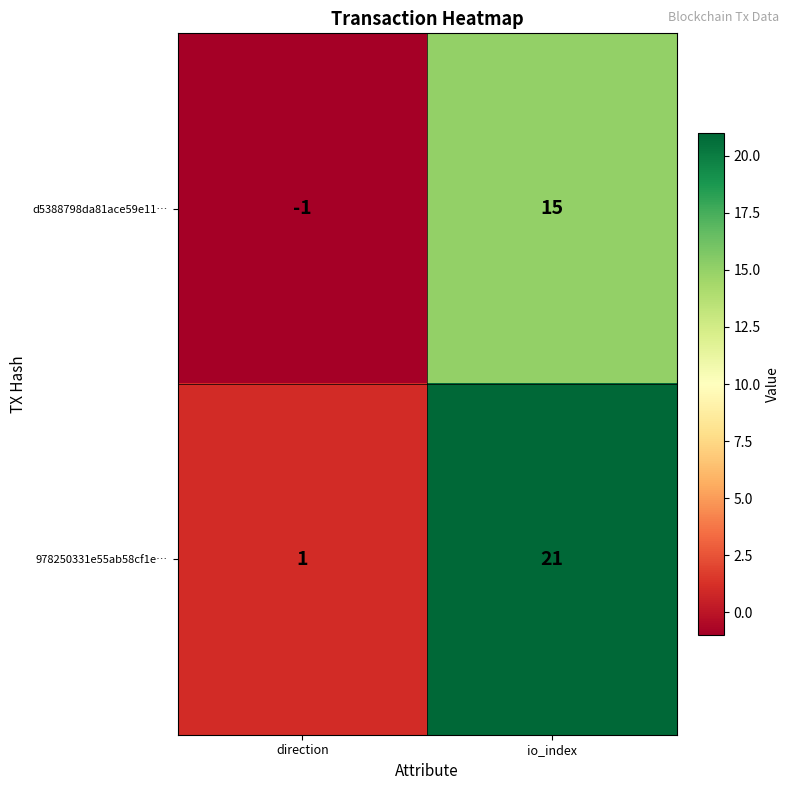

Is it true that d5388798da81ace59e11… equals 21 at io_index?

False